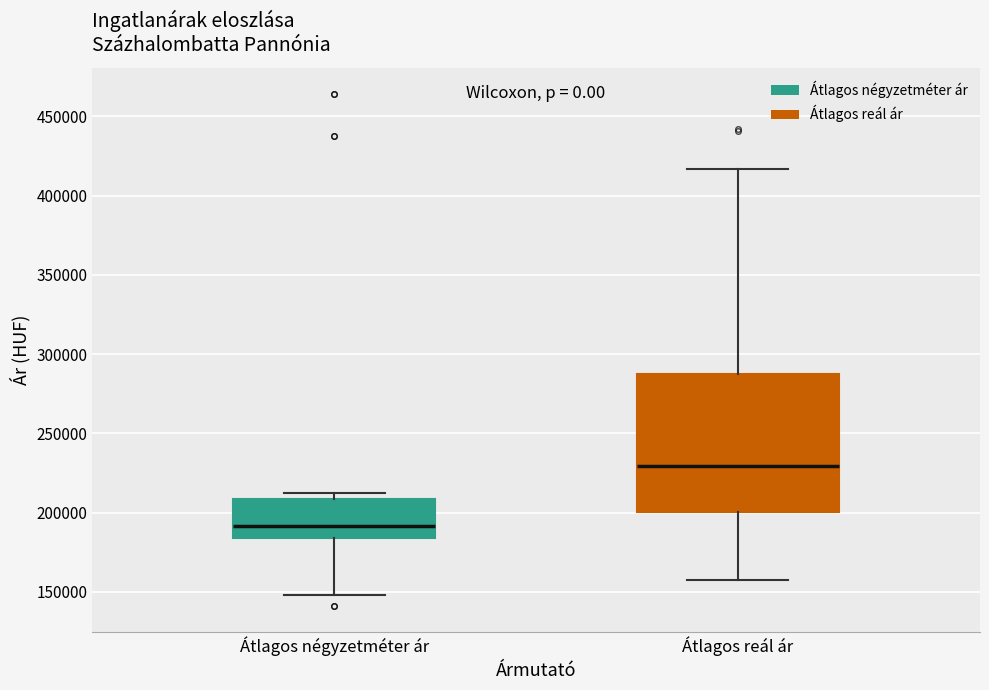

Reading left to right, read every box against the y-axis: the position of its median line, the range the box covers, and the ends of its whiskers. The values are not printed on the chart, so give them approximately, as read against the axis.

Átlagos négyzetméter ár: median 190000, box 185000 to 210000, whiskers 150000 to 215000
Átlagos reál ár: median 230000, box 200000 to 290000, whiskers 160000 to 415000